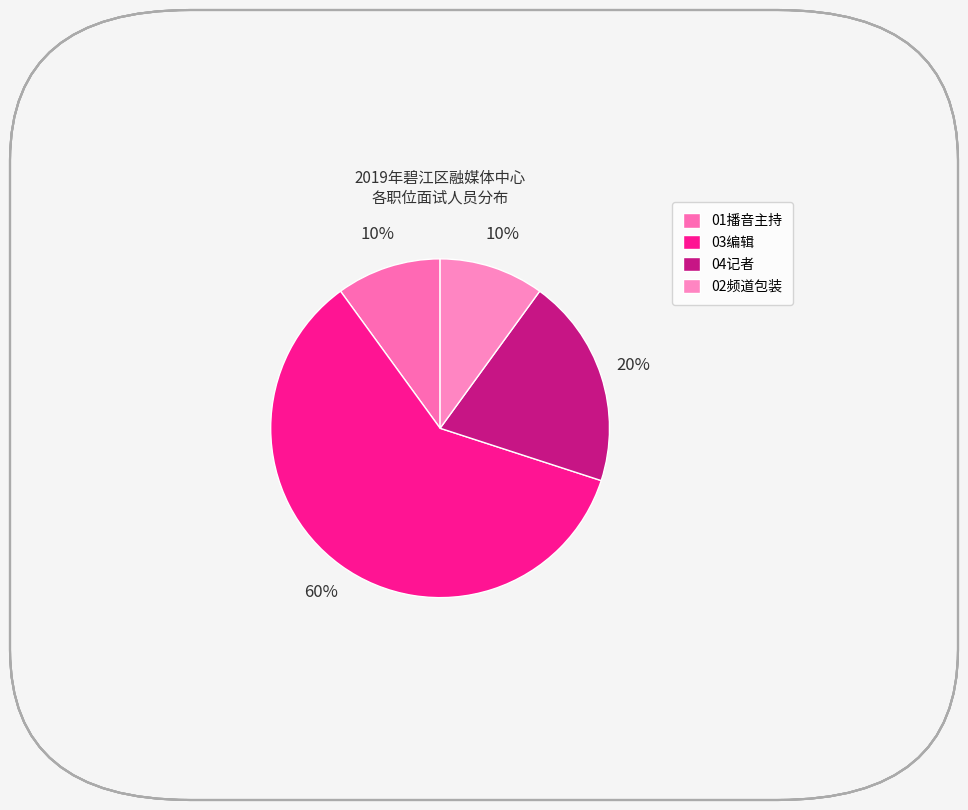

To the nearest percent, what portion does 04记者 represent?

20%